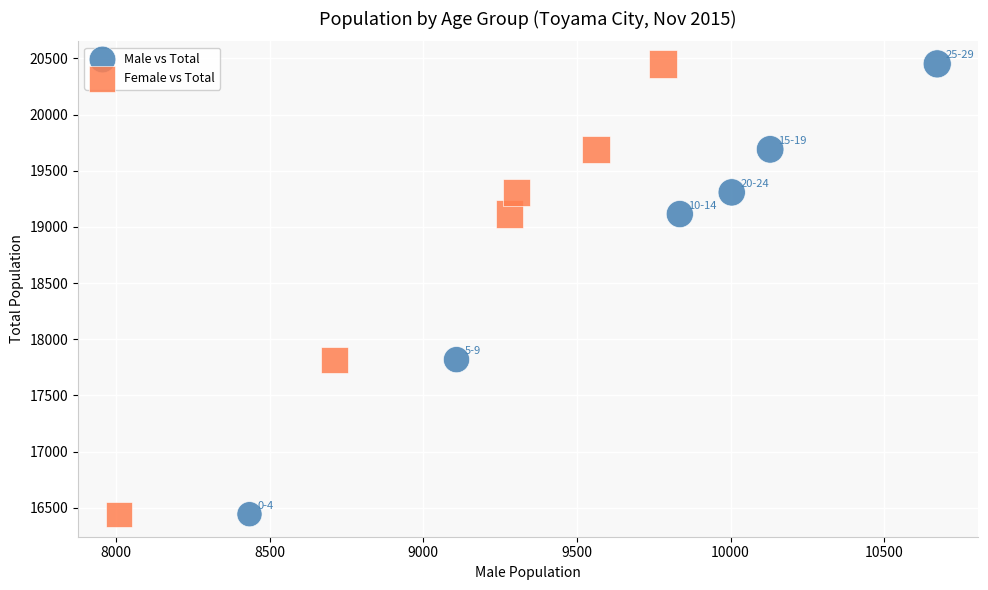

What are all the series names shown in the legend?

Male vs Total, Female vs Total